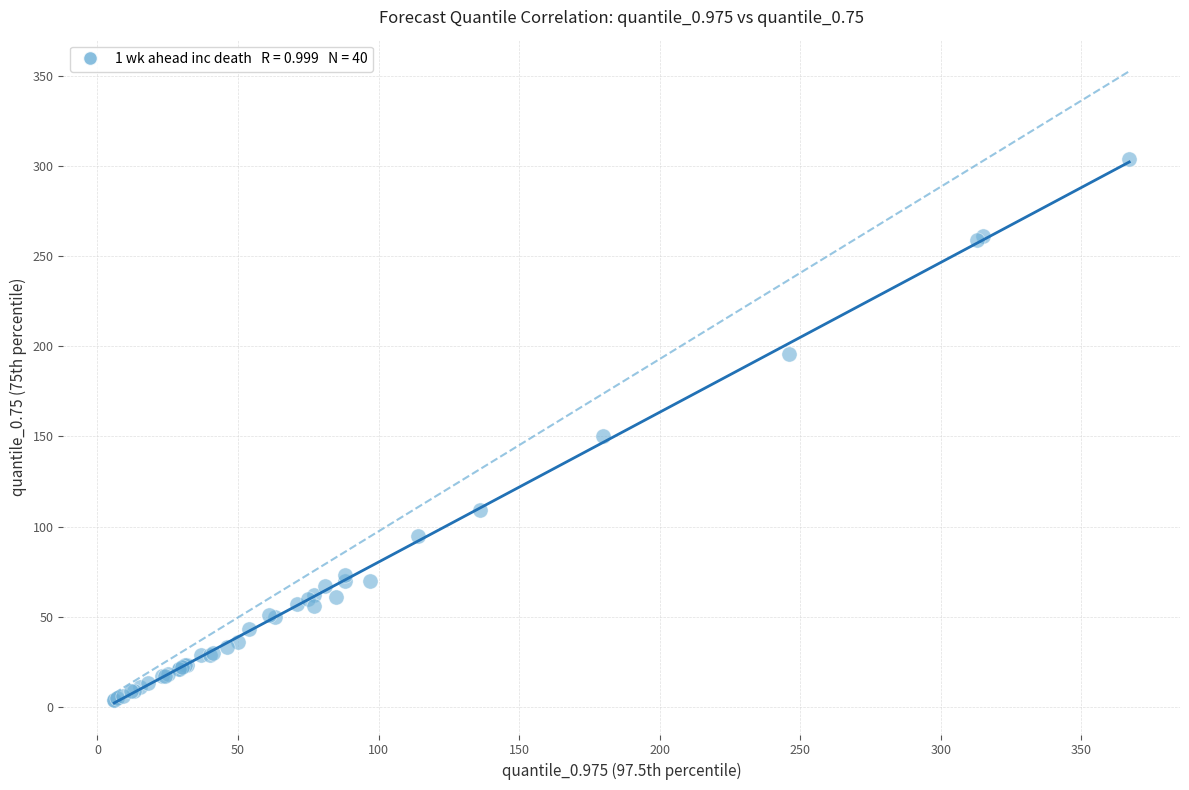

What Y value in the scatter plot is closest to 154?

150